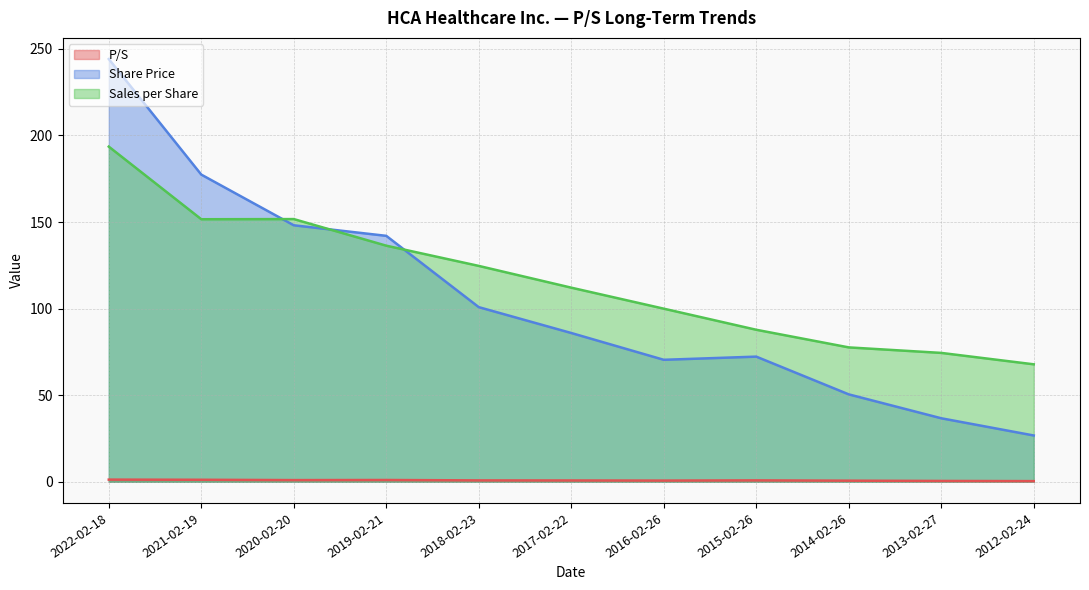

Does the chart display data point markers on the line(s)?

No